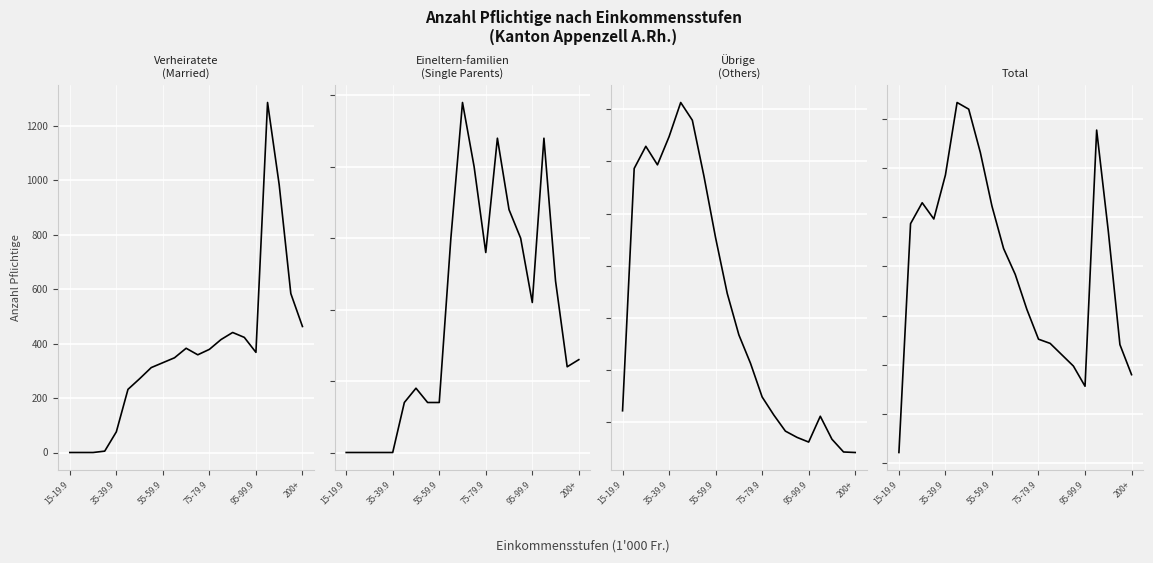

What is the greatest value displayed?

1665